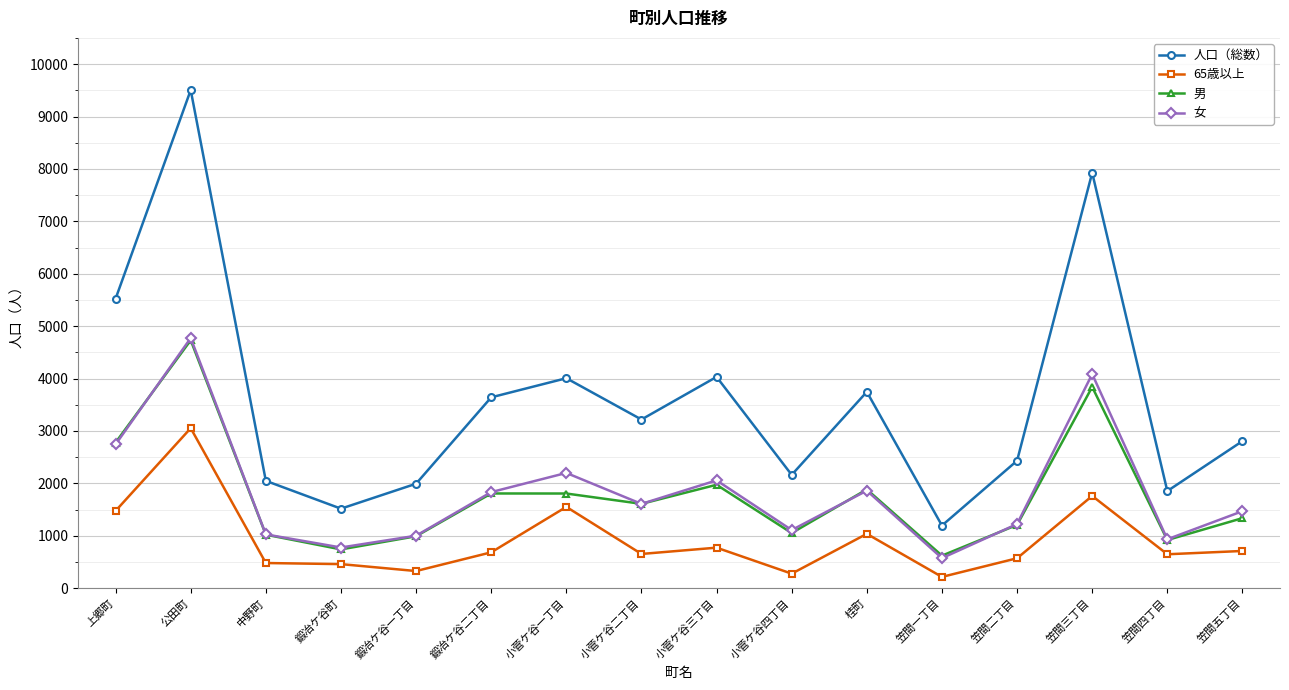

What is the approximate value of 男 at 鍛冶ケ谷町, to the nearest 50?

750